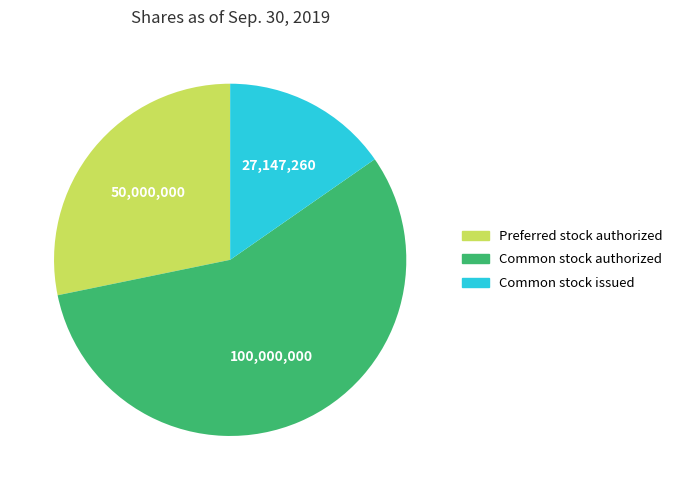

Which category has the smallest portion of the pie?

Common stock issued